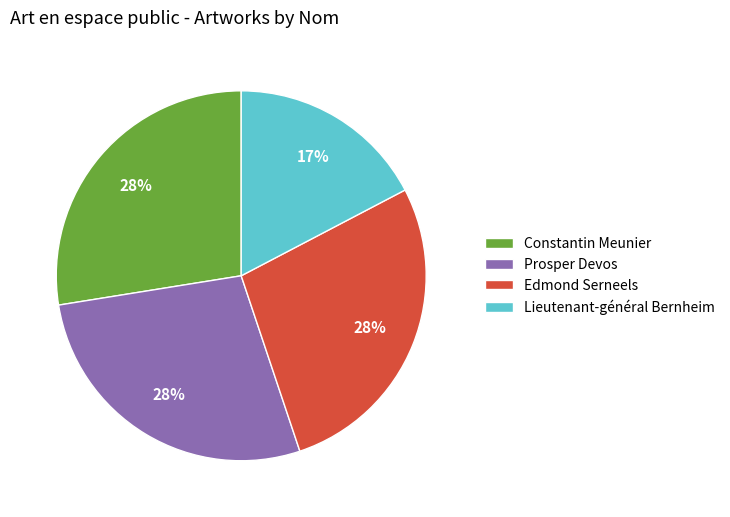

To the nearest percent, what portion does Edmond Serneels represent?

28%